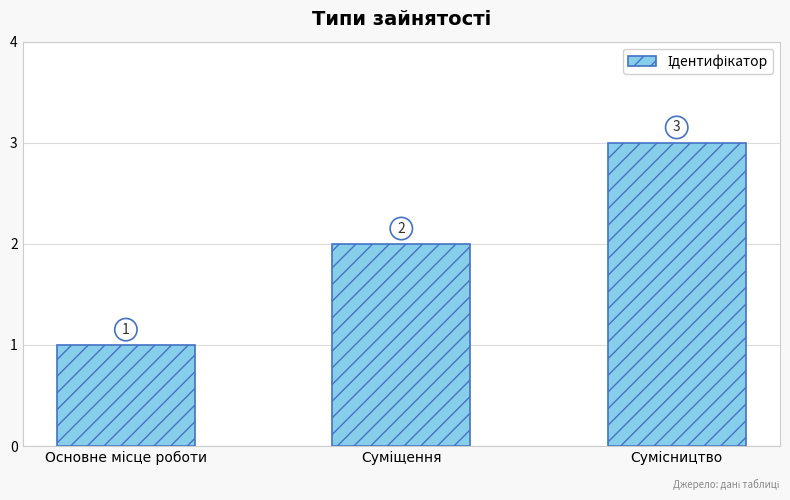

What is the value of the 1st bar from the left?

1